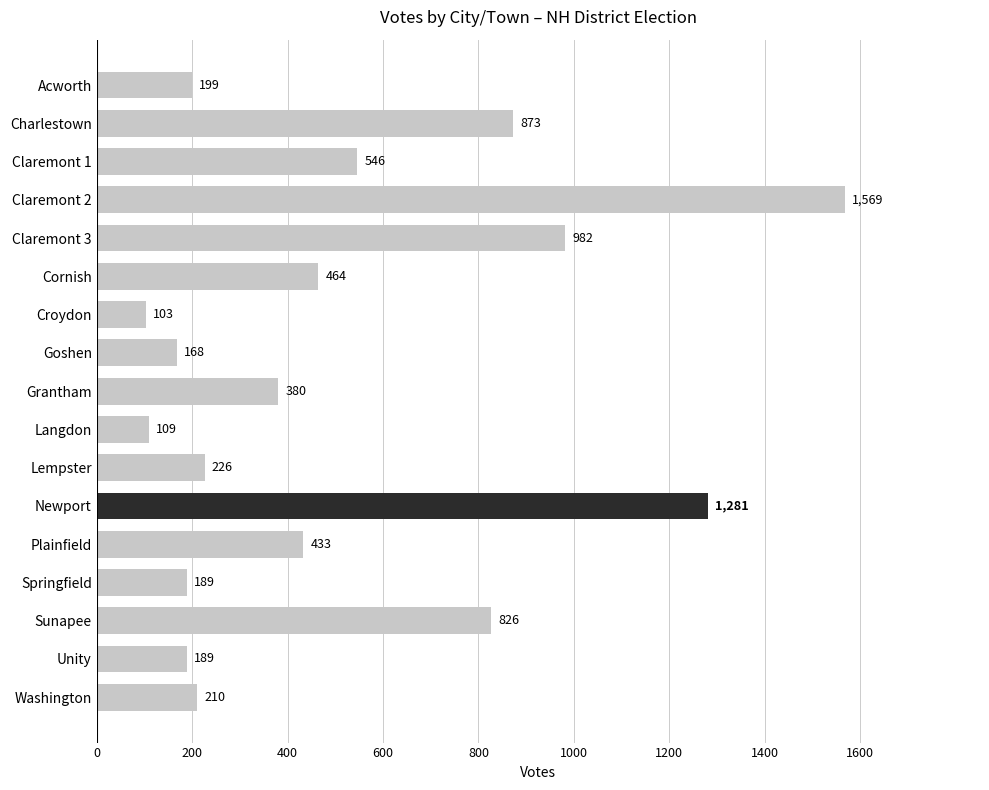

What position from the bottom is Cornish?

12